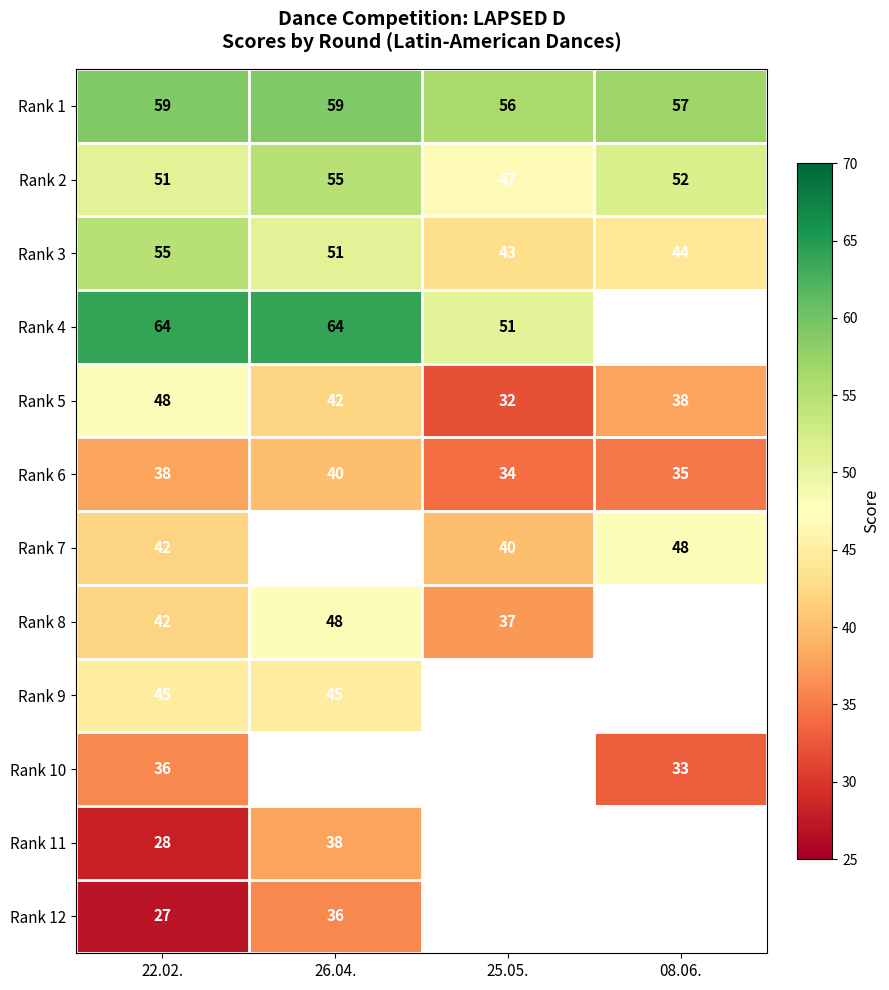

What is the sum of the Rank 6 values at 22.02. and 08.06.?

73